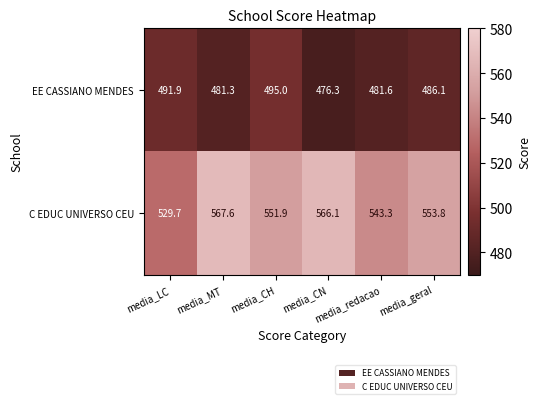

Which series has the widest spread of values?

C EDUC UNIVERSO CEU